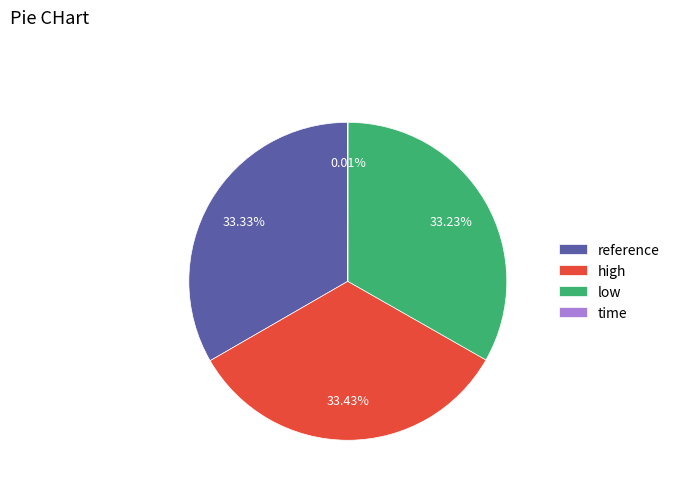

To the nearest percent, what is the combined percentage of low and reference?

67%